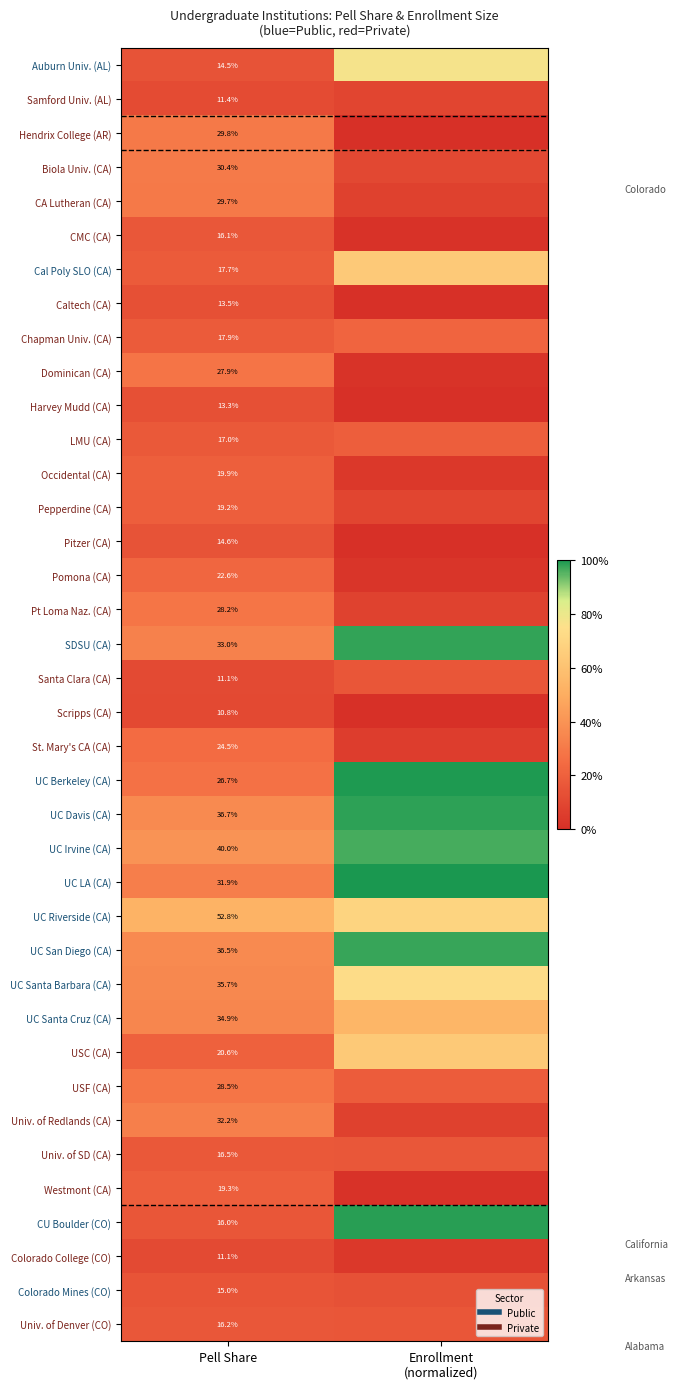

At how many categories does at least one series exceed 0?

2